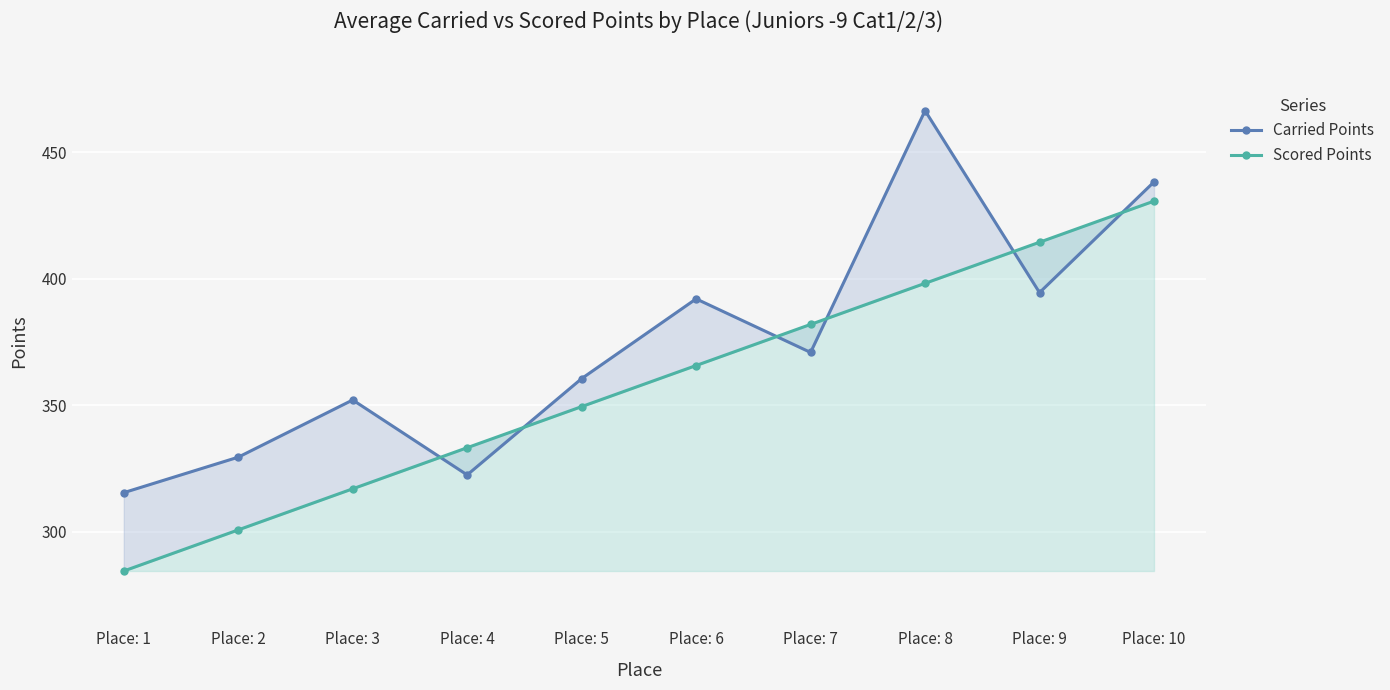

What is the maximum value for Scored Points?

430.6